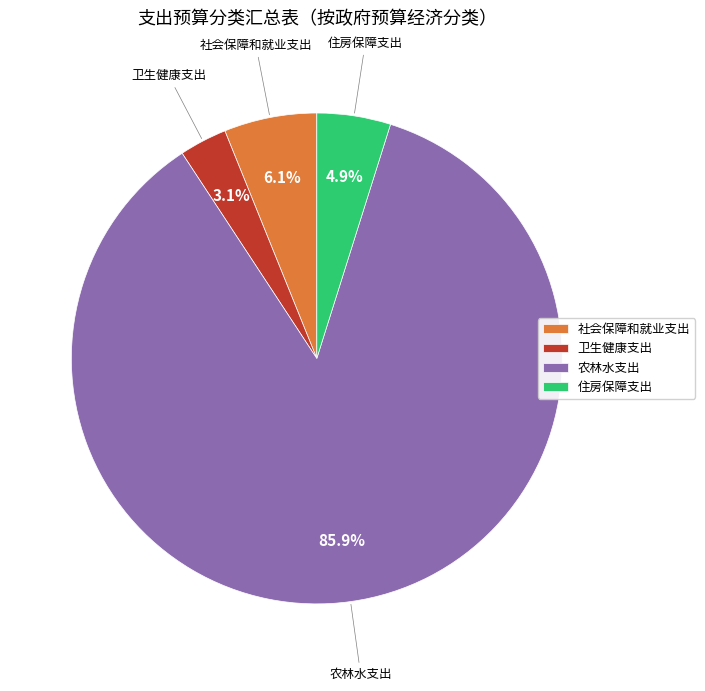

Between 农林水支出 and 卫生健康支出, which is larger?

农林水支出